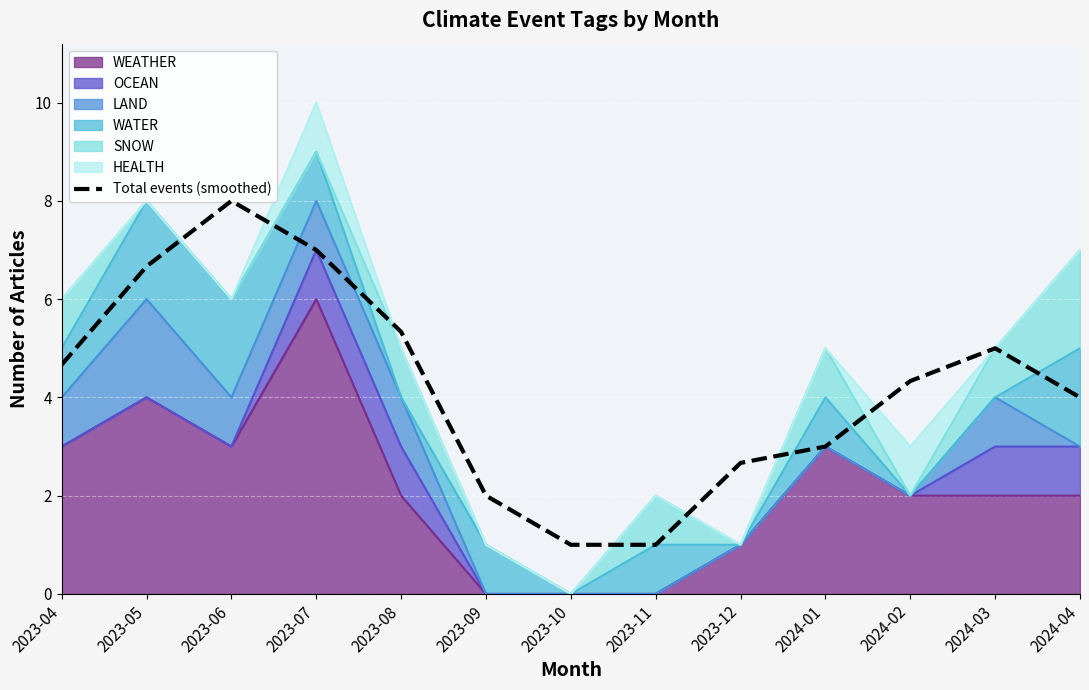

True or false: the data shows 8.0 at 2023-06.

True